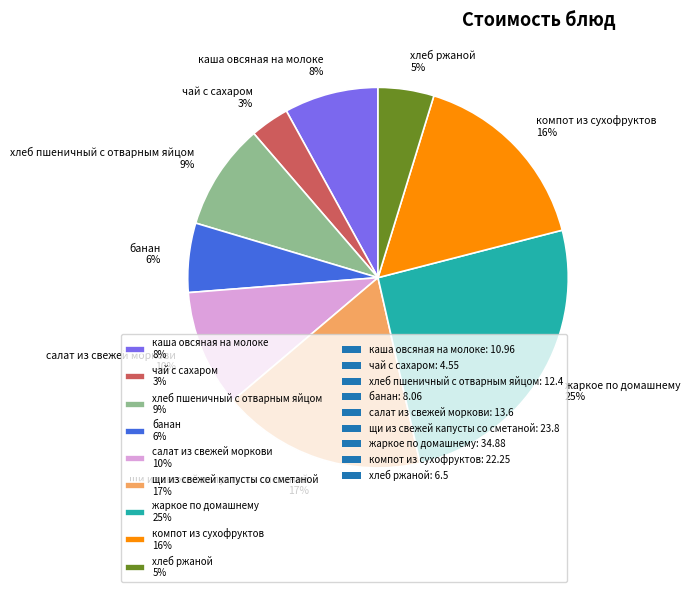

Is банан the majority of the pie?

No